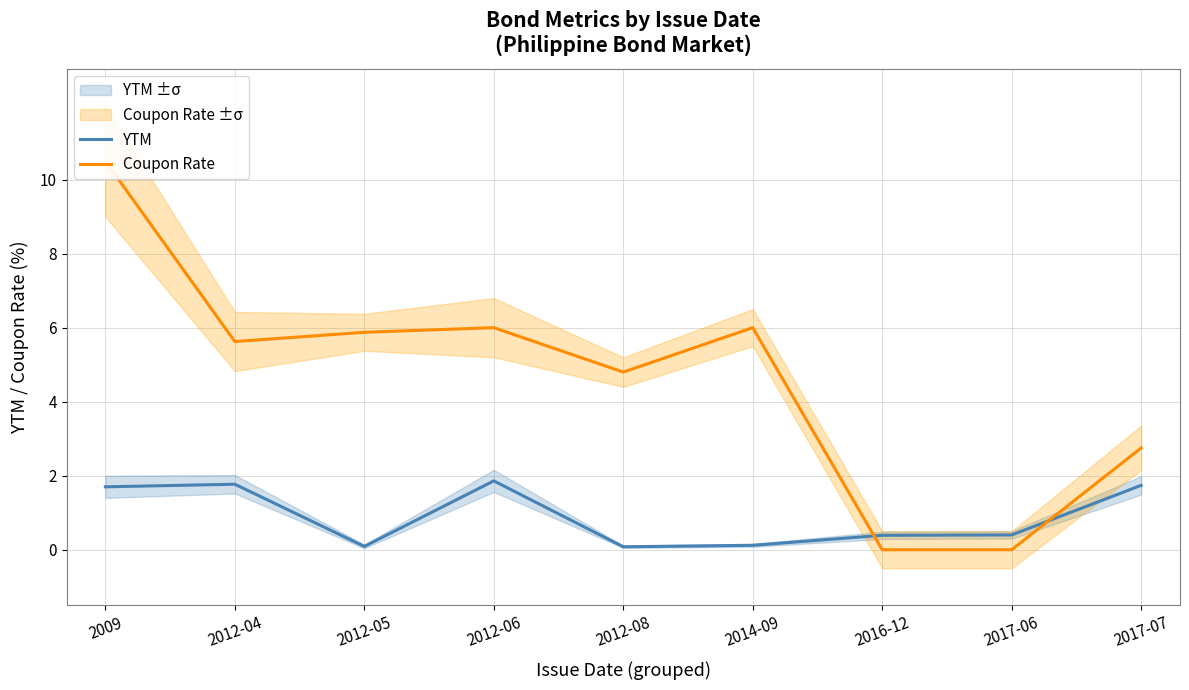

Where is the first local minimum for Coupon Rate?

2012-04